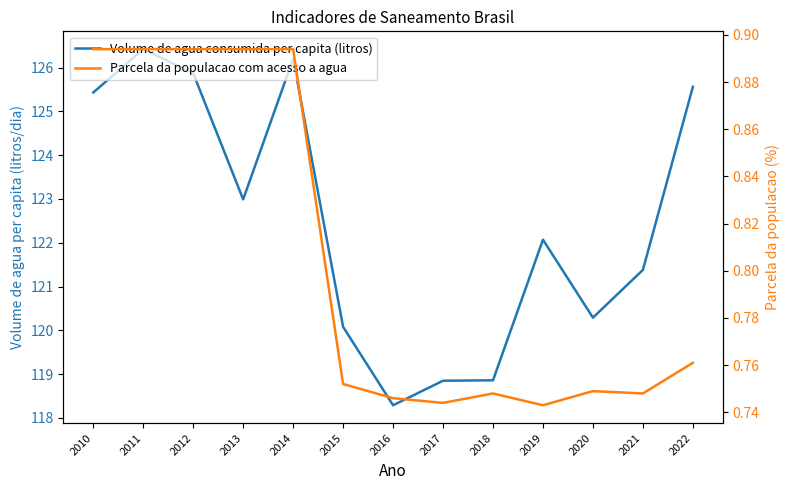

At how many categories does at least one series exceed 84?

13